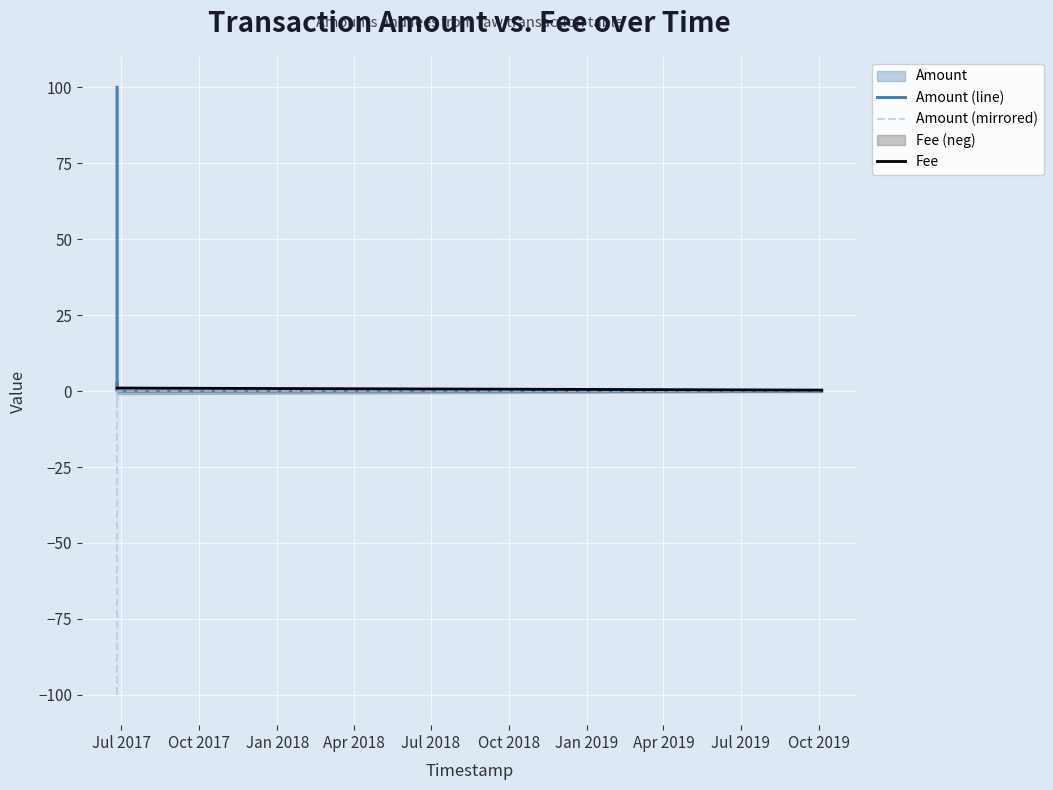

At which category does the chart reach its minimum across all series?

Jul 2017